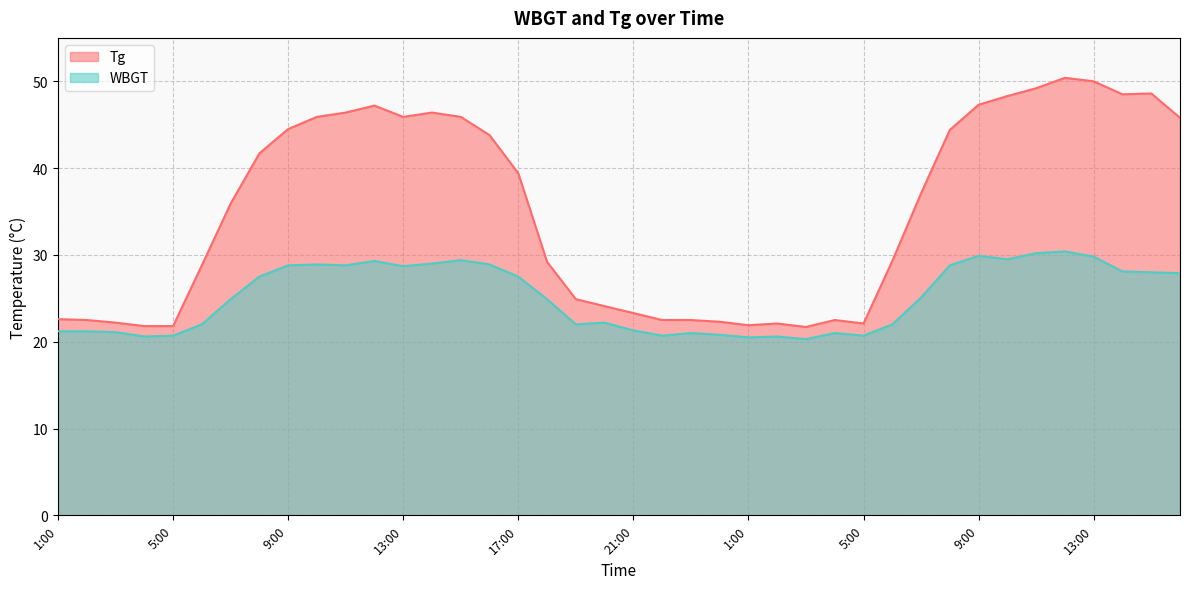

True or false: Tg has more than 1 interior local peaks.

True